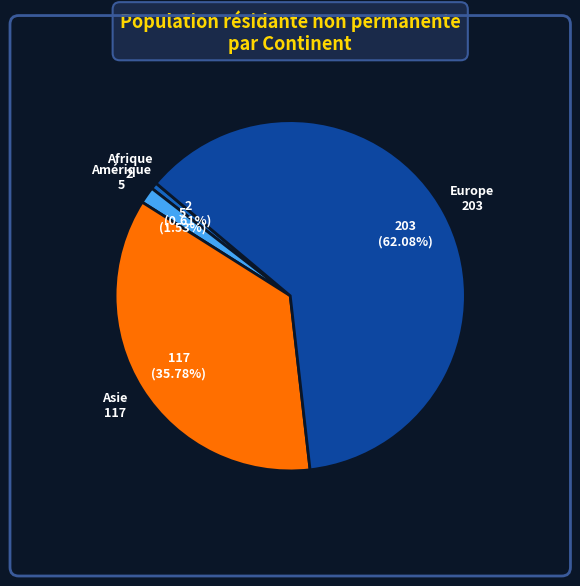

The Afrique slice represents 1% of the pie. True or false?

True